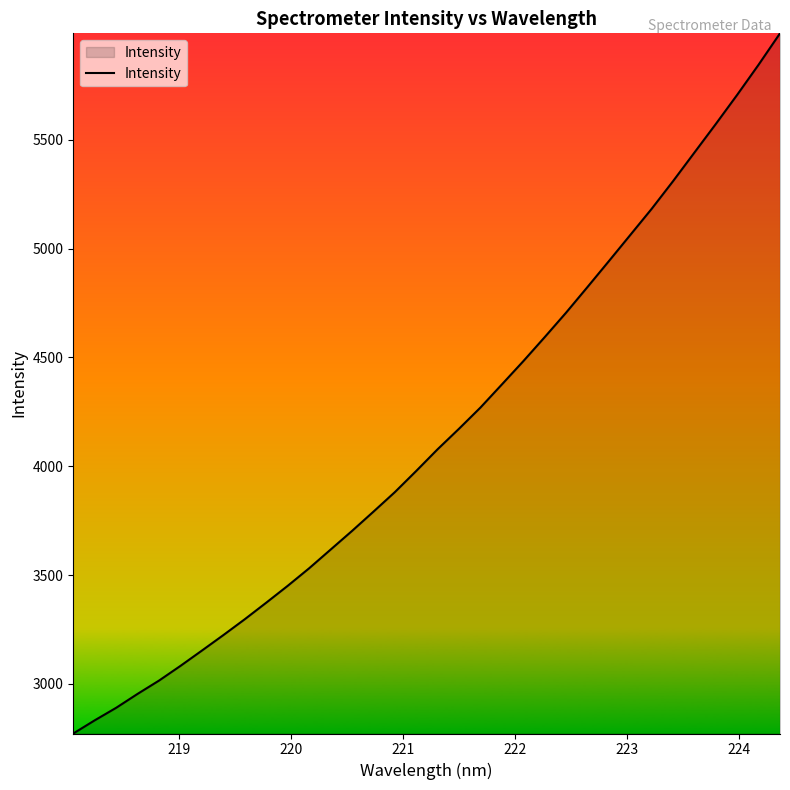

What is the smallest value displayed?

2772.2